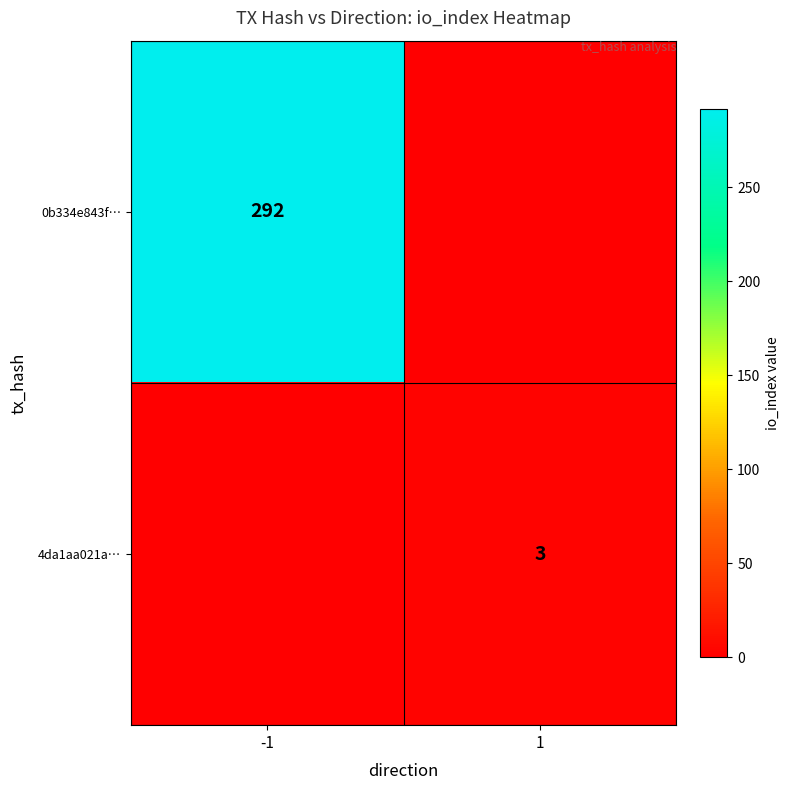

True or false: 0b334e843f… has a value of 67 at -1.

False